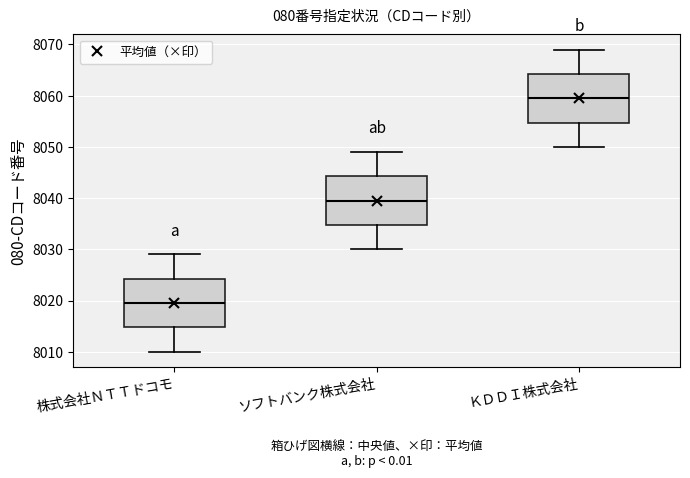

Which box's median line is the lowest?

株式会社ＮＴＴドコモ